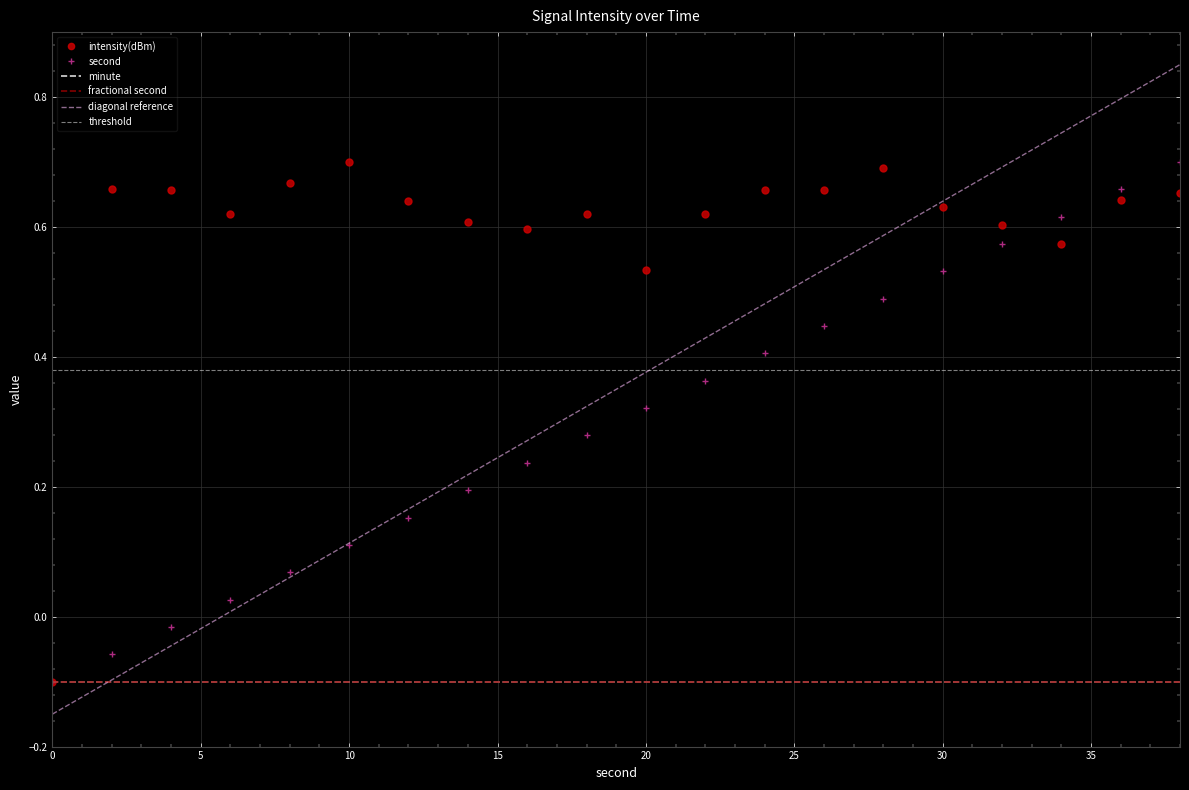

Which label corresponds to the largest value in the chart?

10